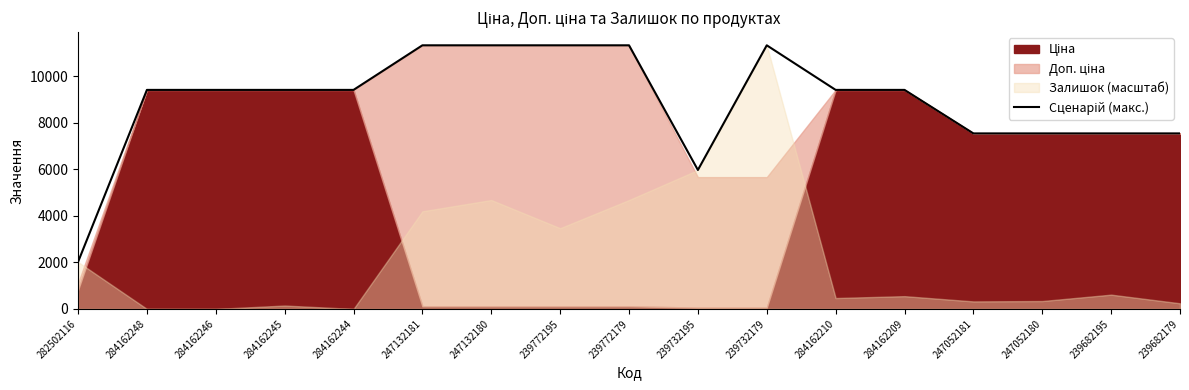

What is the label of the 5th point from the right?

284162209